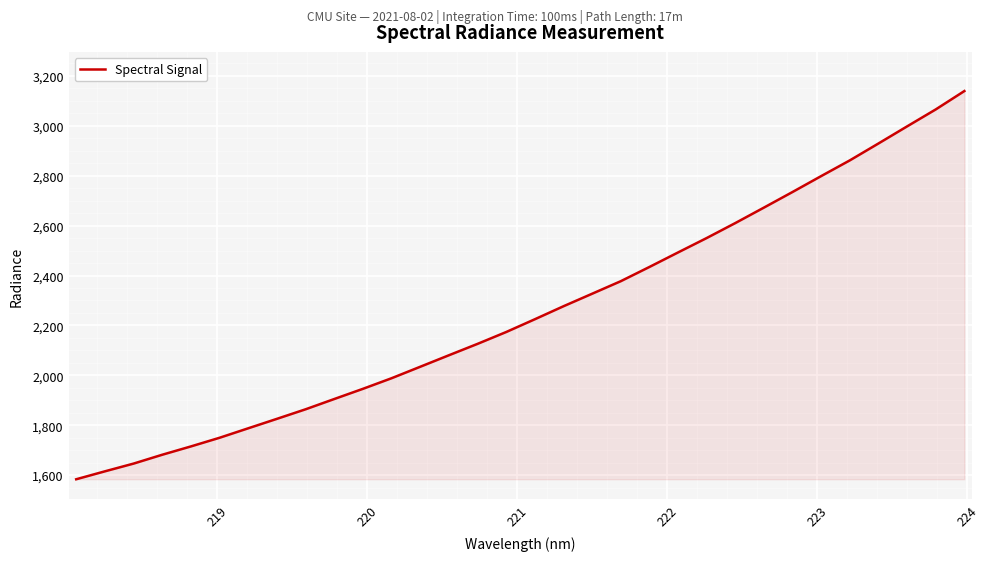

What is the smallest value displayed?

1583.3